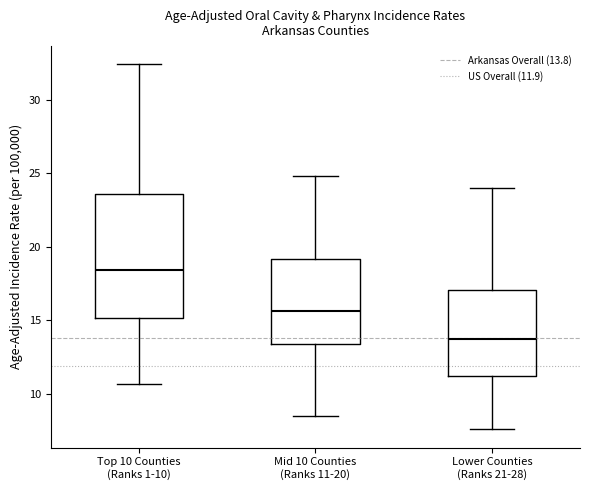

Reading left to right, transcribe this box plot: for each box, give where its median line is, the range the box spans, and where its two whiskers end, as read against the y-axis. The values are not printed on the chart, so give them approximately, as read against the axis.

Top 10 Counties (Ranks 1-10): median 18.5, box 15.0 to 23.5, whiskers 10.5 to 32.5
Mid 10 Counties (Ranks 11-20): median 15.5, box 13.5 to 19.0, whiskers 8.5 to 25.0
Lower Counties (Ranks 21-28): median 14.0, box 11.0 to 17.0, whiskers 7.5 to 24.0